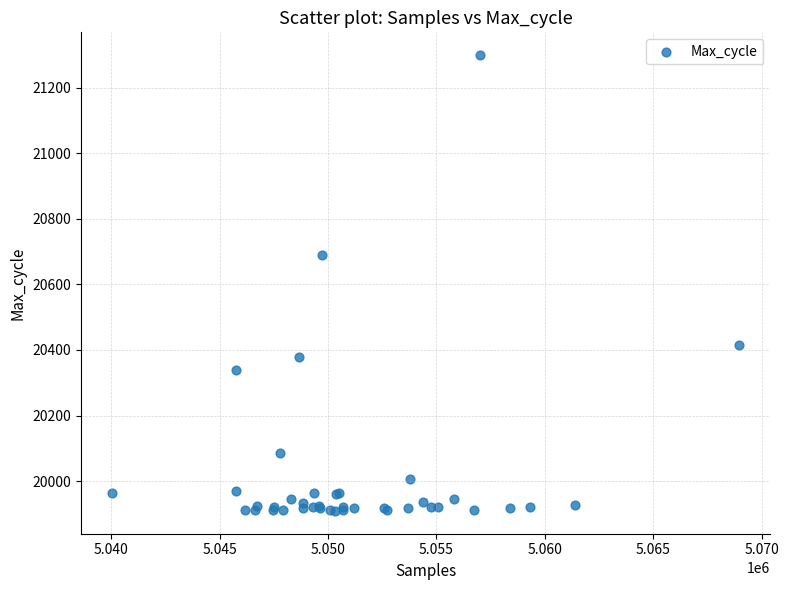

What Y value in the scatter plot is closest to 20604?

20688